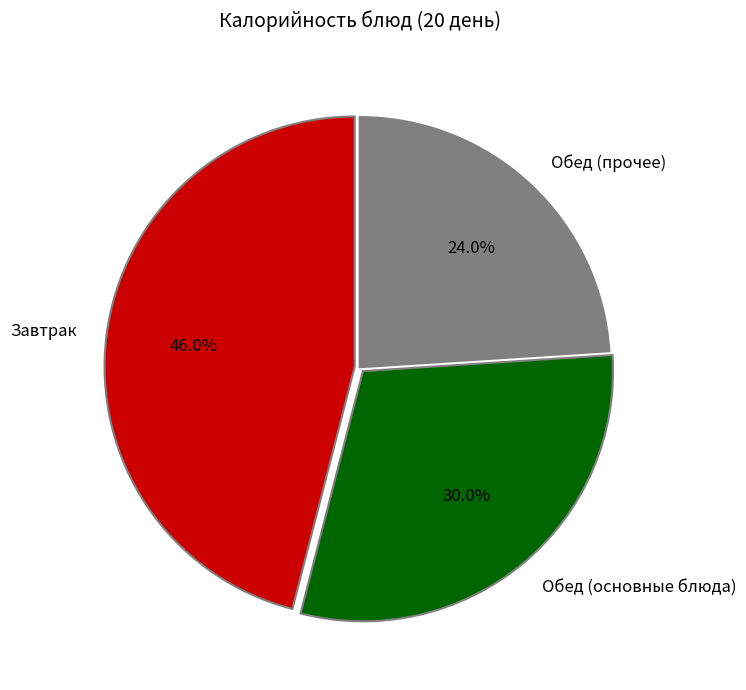

Which slice is the smallest?

Обед (прочее)